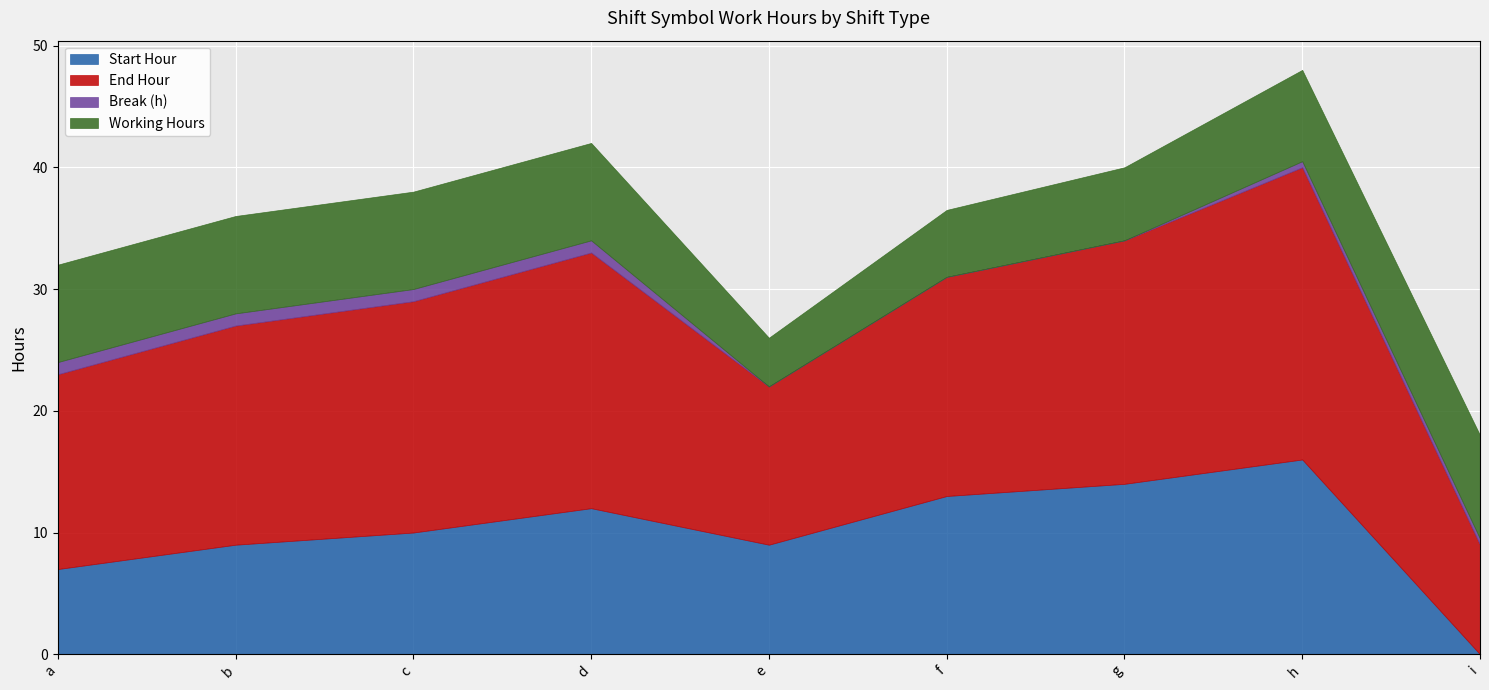

At which label does Start Hour reach its minimum?

i